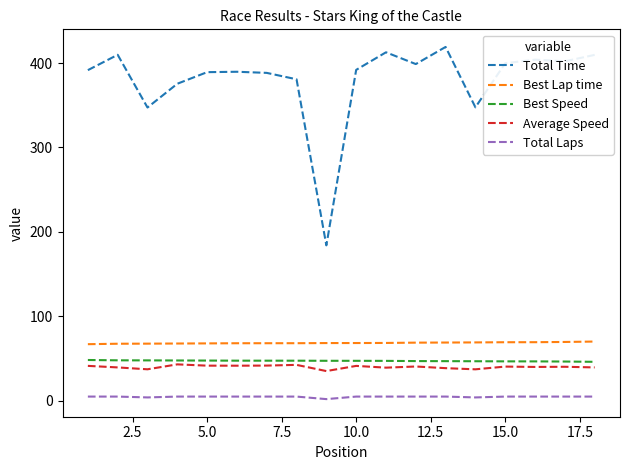

Which series has the largest total across all categories?

Total Time